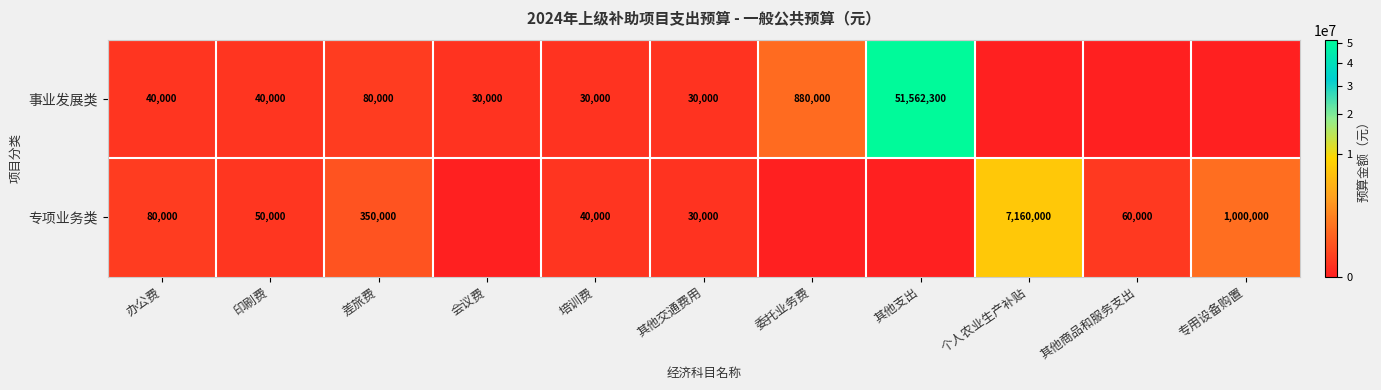

The 专项业务类 series shows 30000 at 其他交通费用. True or false?

True